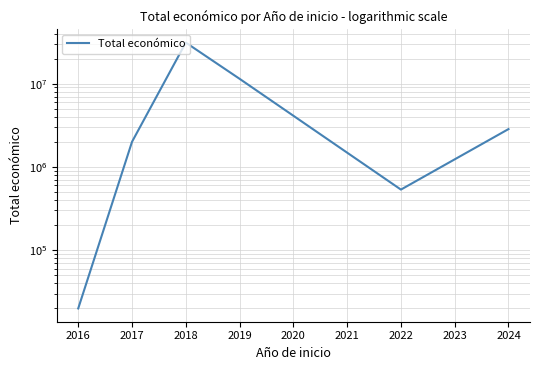

How many lines are shown in the chart?

1